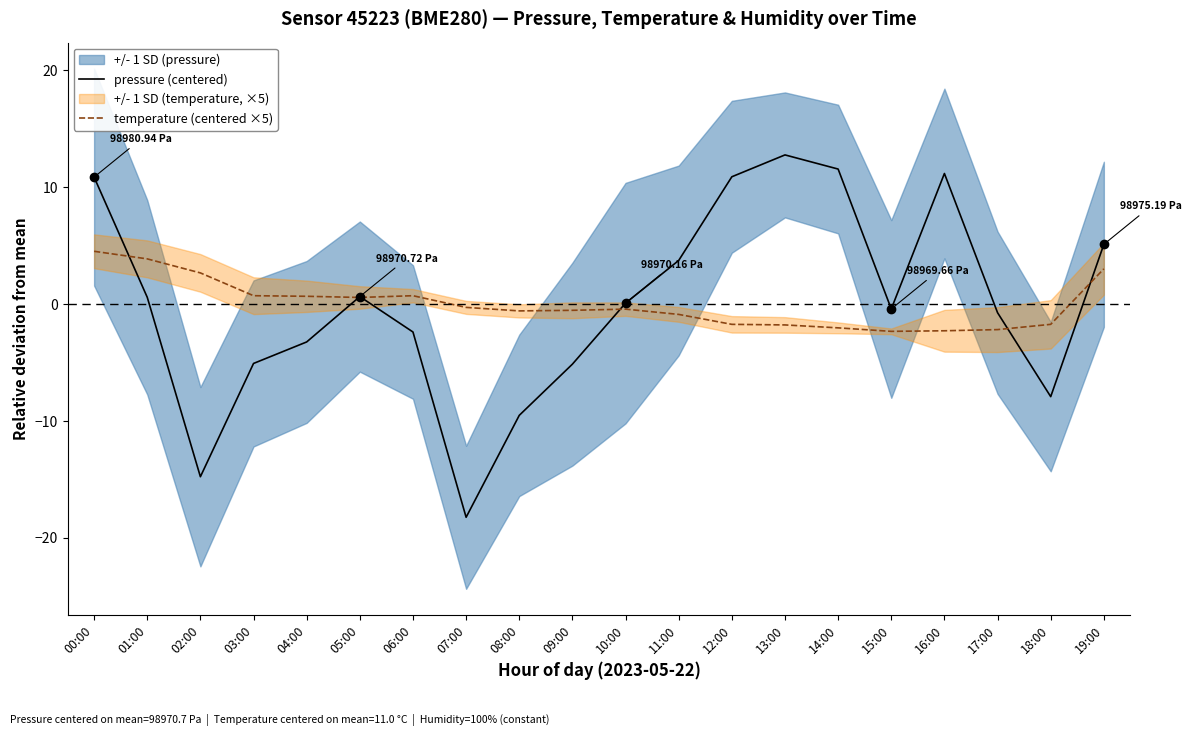

The temperature (centered ×5) series shows -0.6 at 14:00. True or false?

False